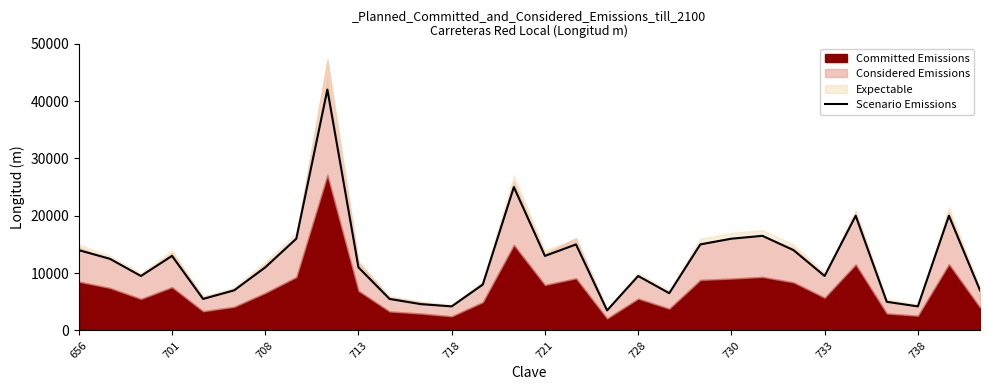

Approximately how many times larger is the value at 26 compared to 13?

0.6